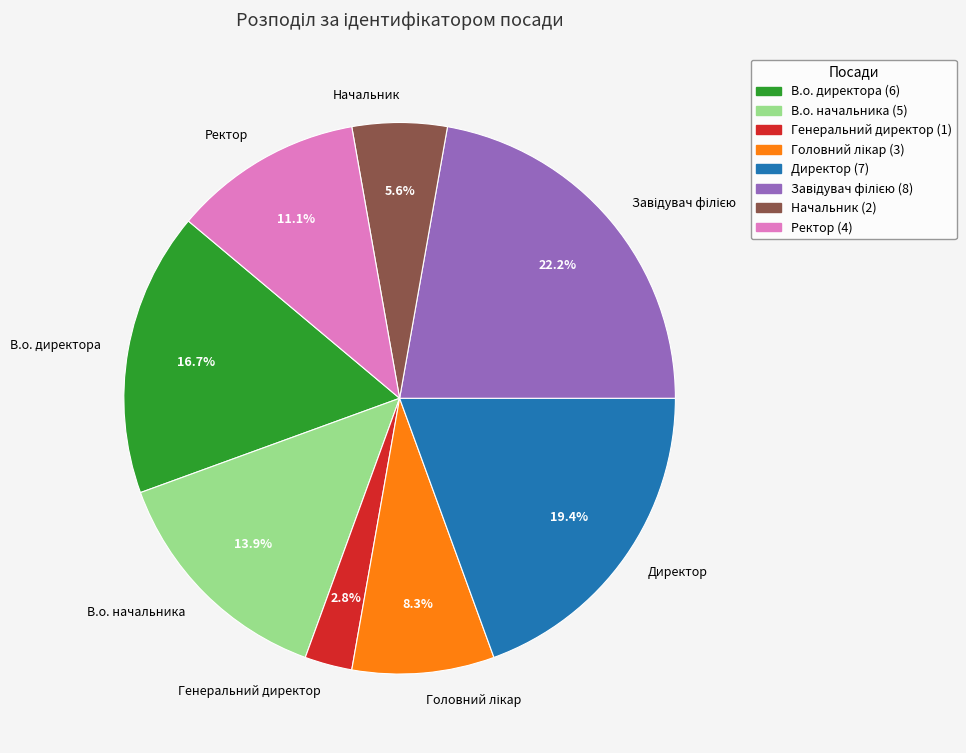

To the nearest percent, what is the difference between the В.о. директора and Директор slice percentages?

3%